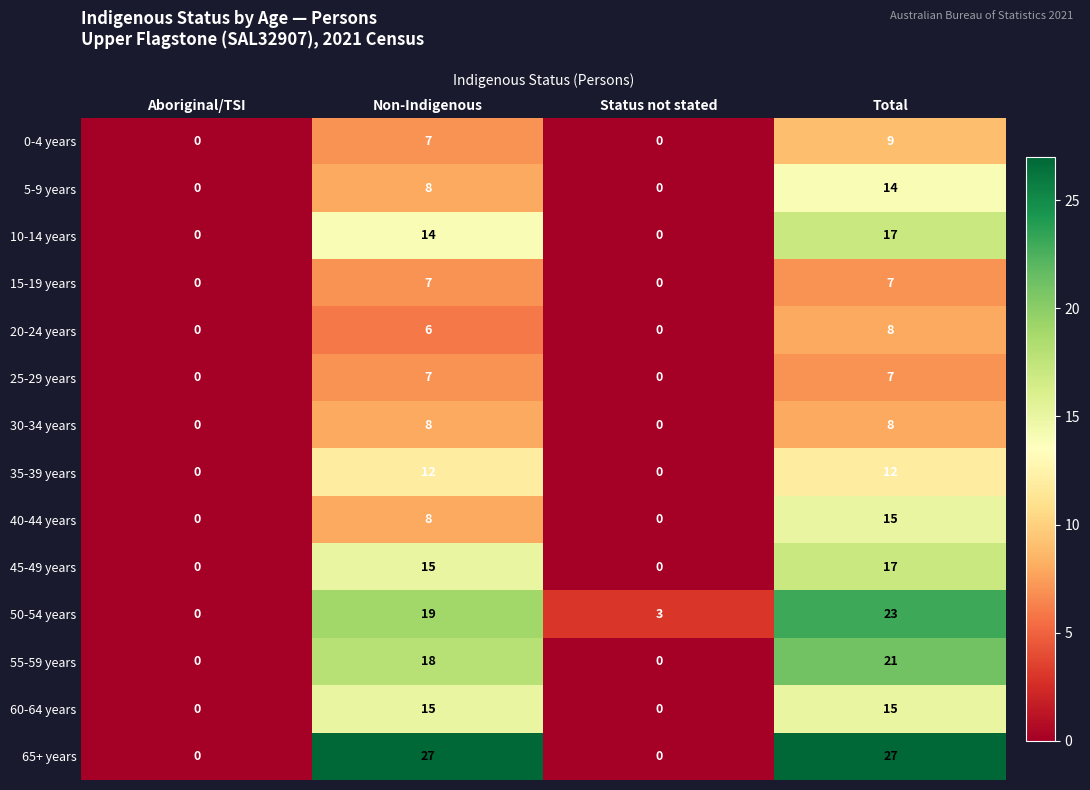

What is the maximum value for 5-9 years?

14